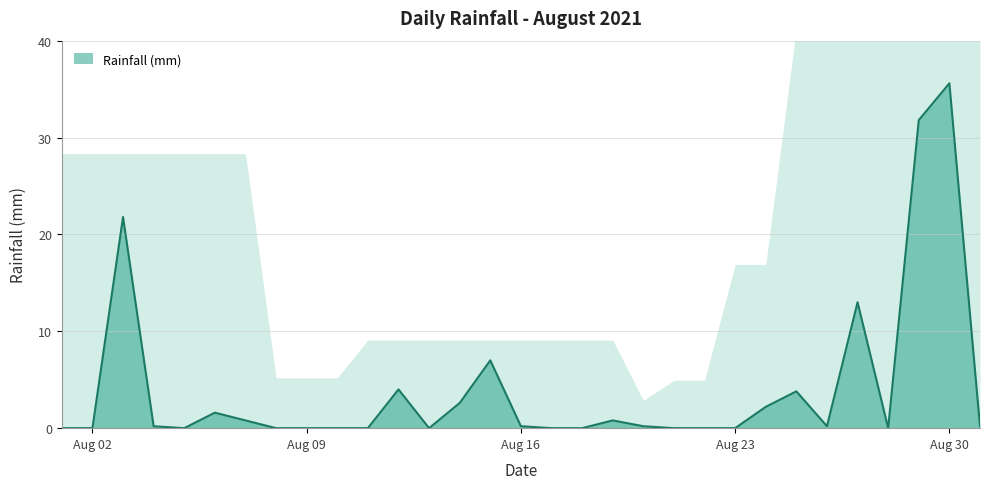

What is the sum of all values?

126.0